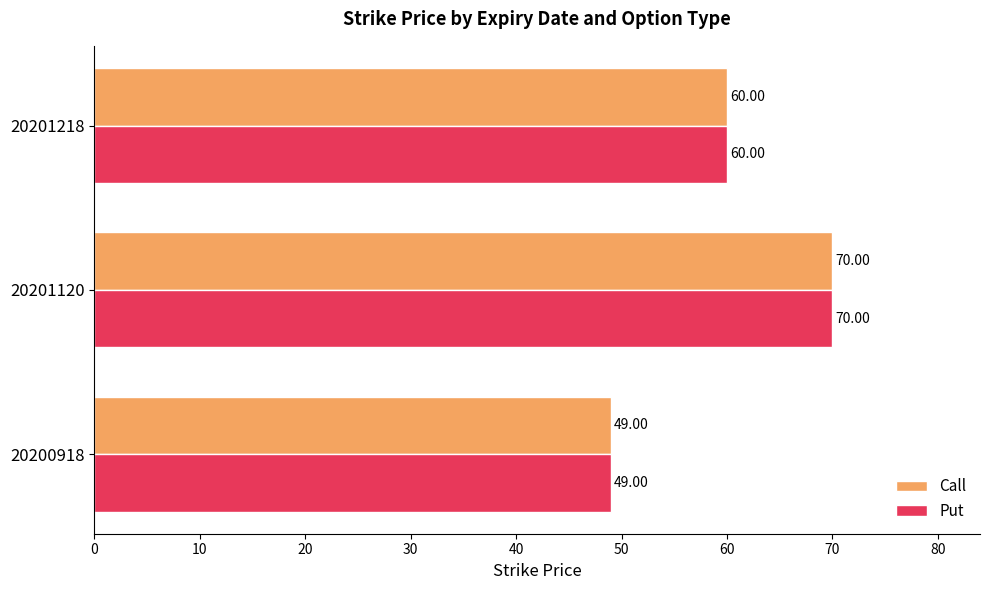

Is the value of Call at 20201218 greater than the value of Put at 20200918?

Yes